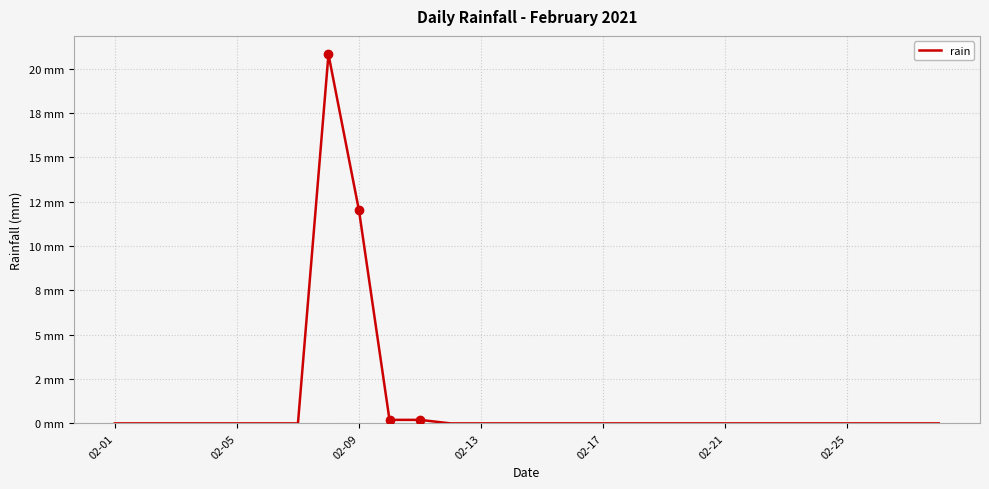

Is this an area chart (filled region under the line)?

No